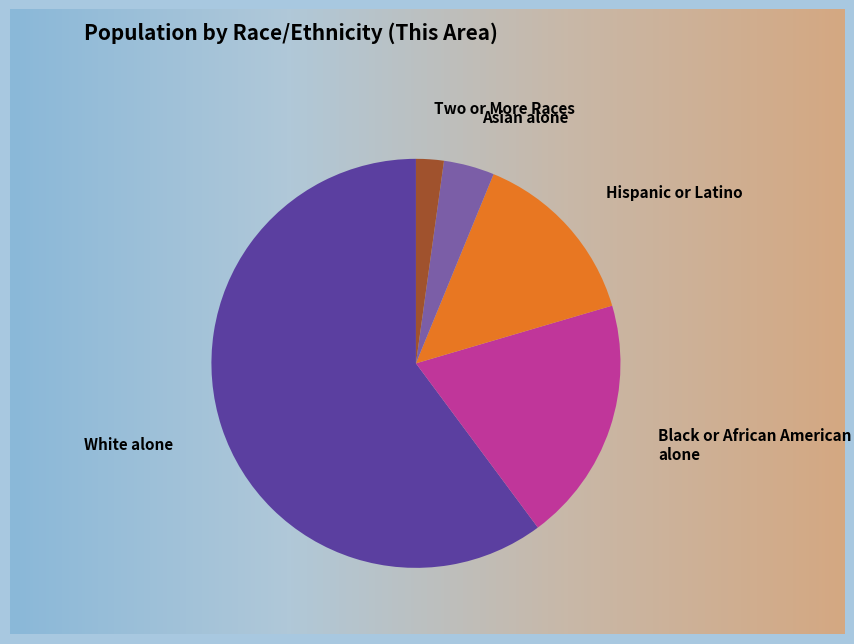

What percentage is NOT represented by White alone?

39.8%